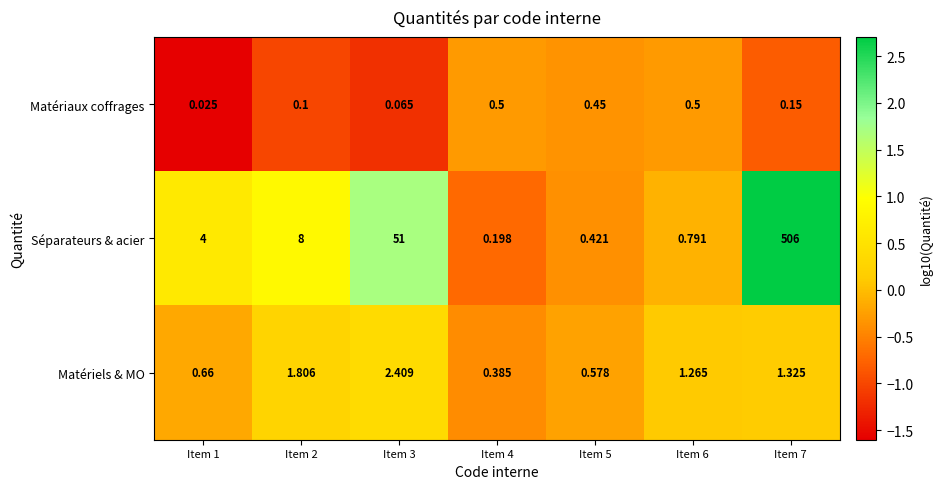

Rank the series at Item 1 from lowest to highest value.

Matériaux coffrages, Matériels & MO, Séparateurs & acier